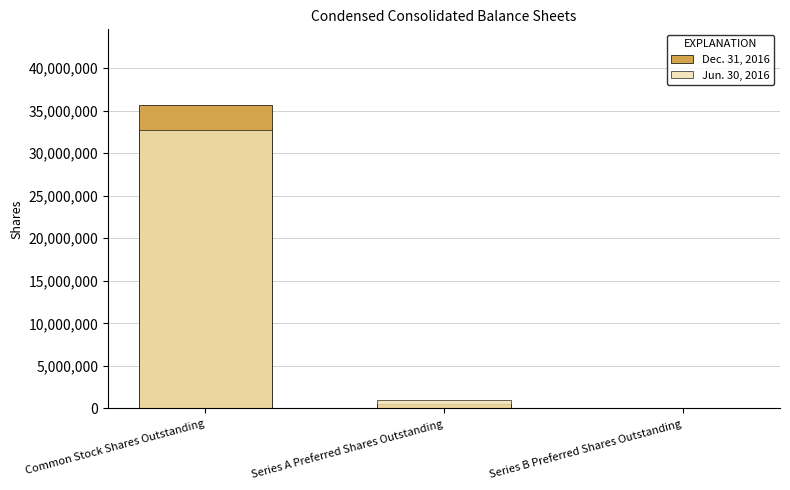

How many data points in Jun. 30, 2016 are above 1000000?

1